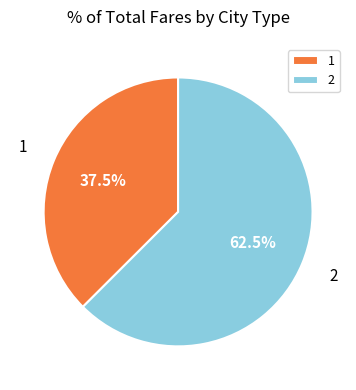

Is the sum of 1 and 2 greater than half?

Yes